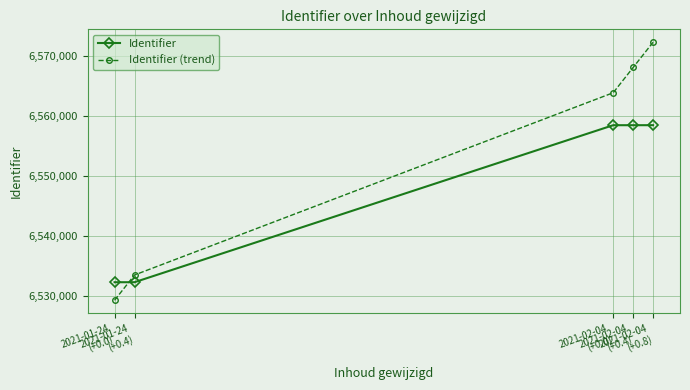

Does the chart have visible grid lines?

Yes